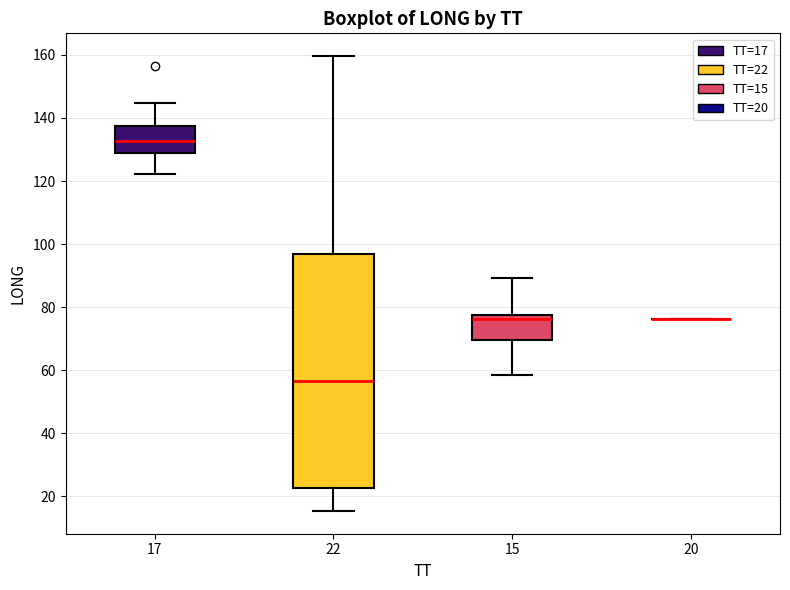

Which box is the tallest, from its lower edge to its upper edge?

22